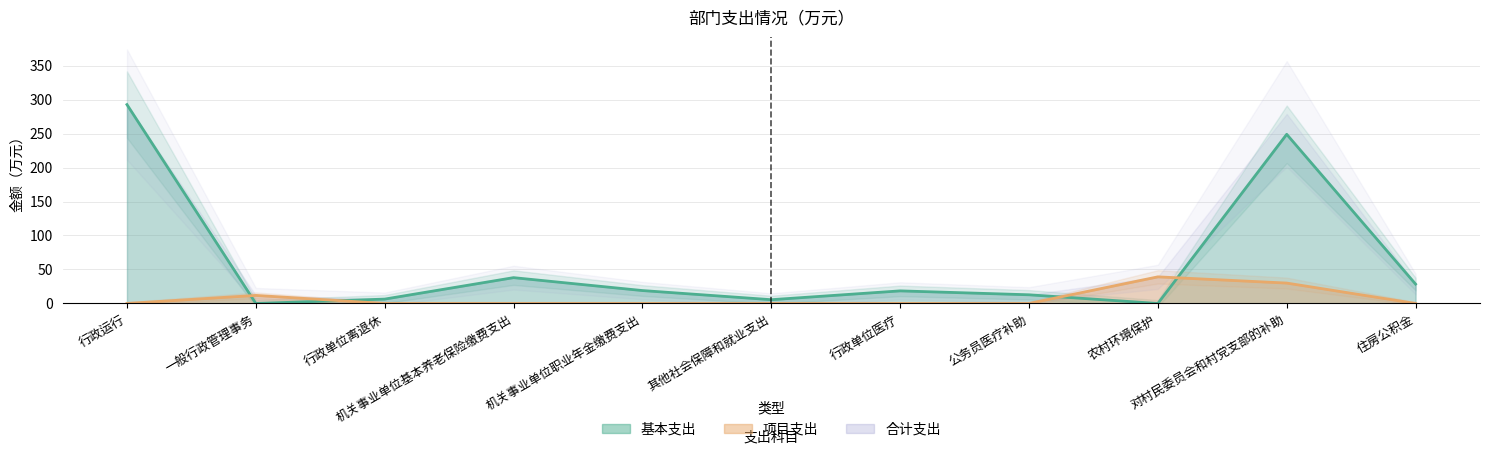

How many intersections are there between 项目支出 and 基本支出?

4